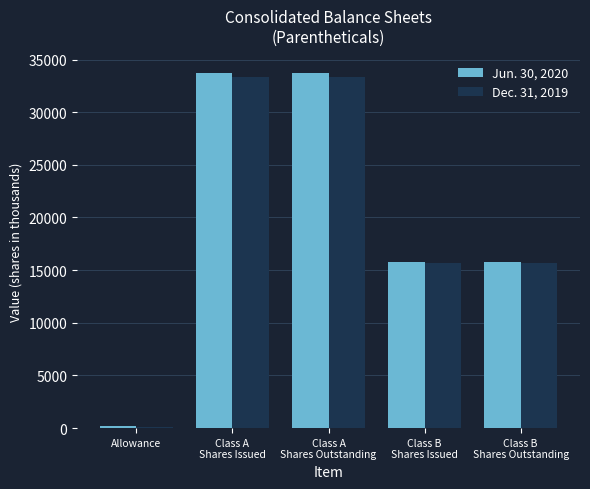

Are the bars grouped side by side (vs. stacked)?

Yes